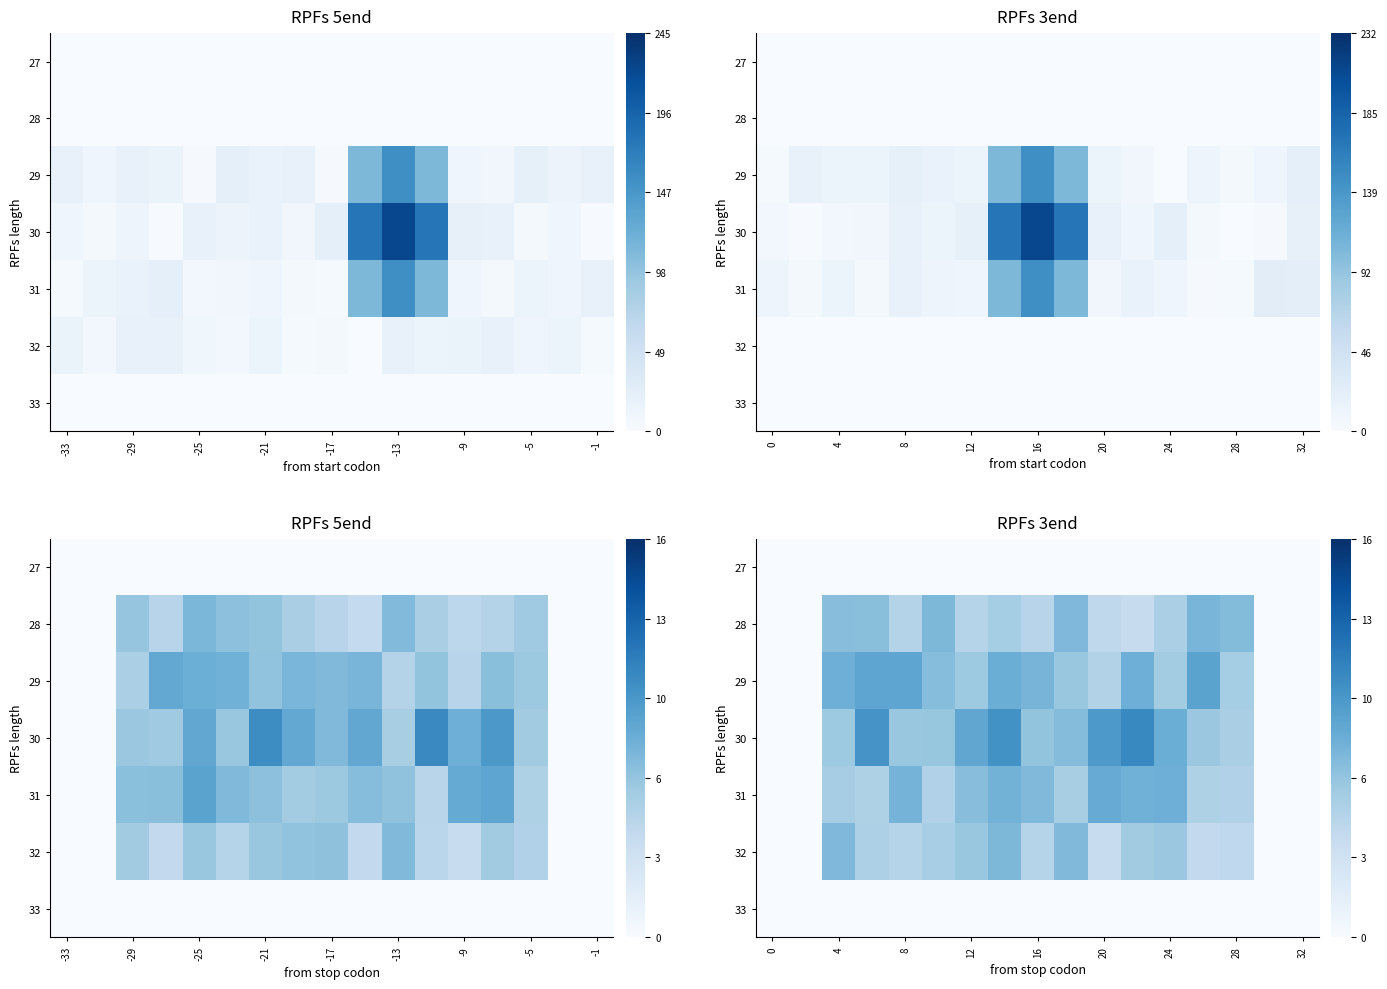

At how many categories does at least one series exceed 10?

3